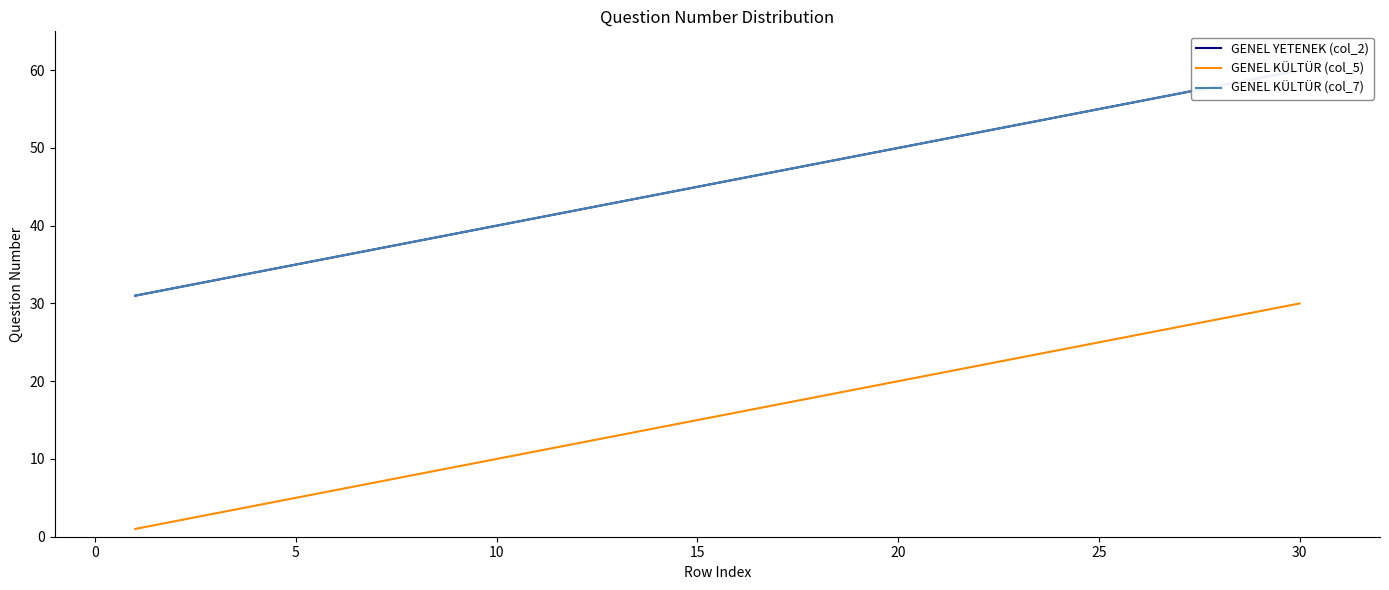

How many lines are shown in the chart?

3